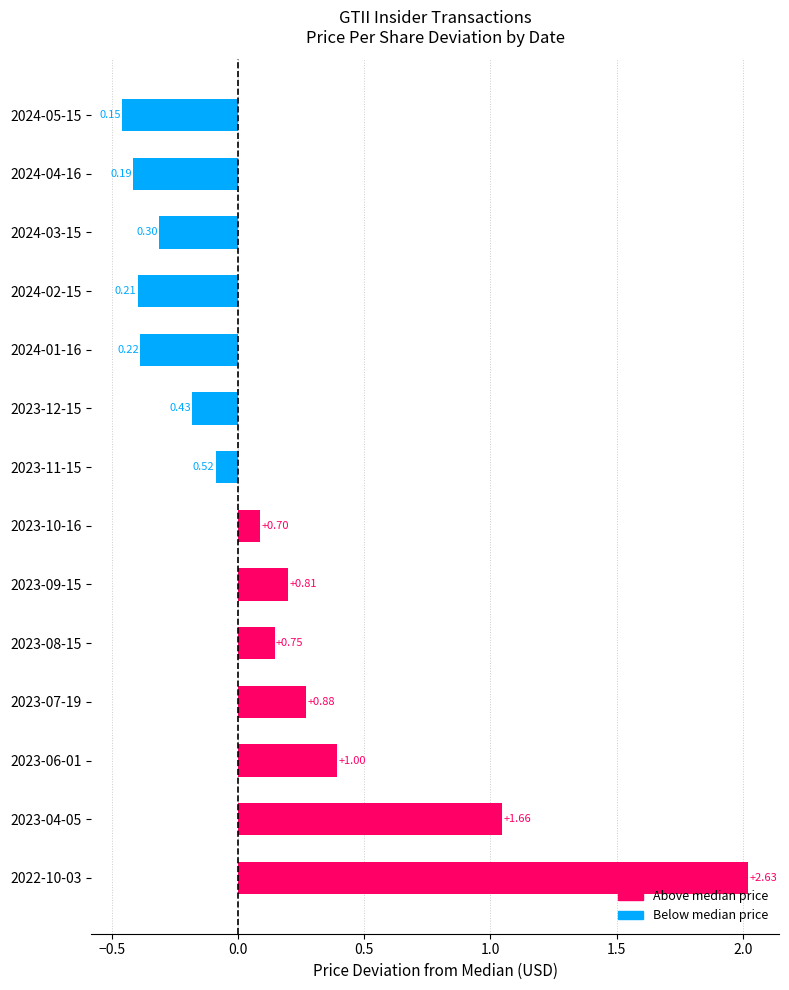

List the labels in order of value, smallest first.

2024-05-15, 2024-04-16, 2024-02-15, 2024-01-16, 2024-03-15, 2023-12-15, 2023-11-15, 2023-10-16, 2023-08-15, 2023-09-15, 2023-07-19, 2023-06-01, 2023-04-05, 2022-10-03